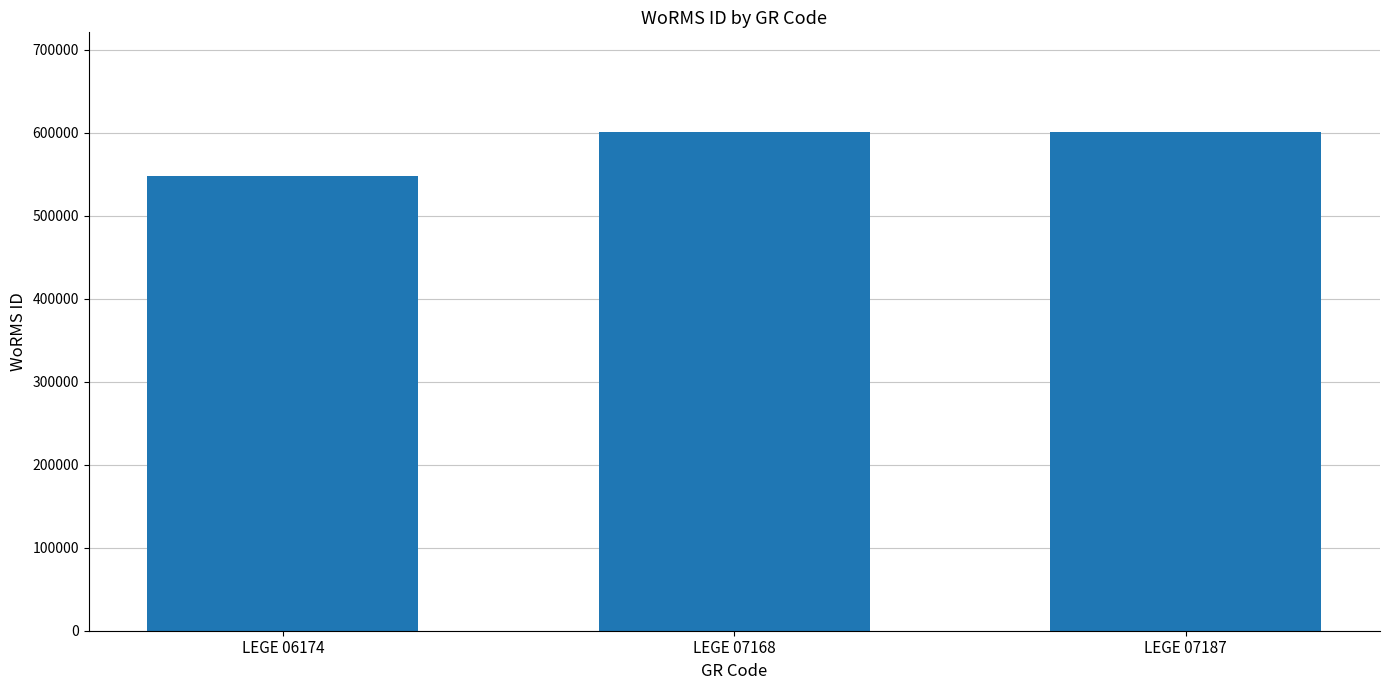

What is the change in value from LEGE 06174 to LEGE 07187?

+53530